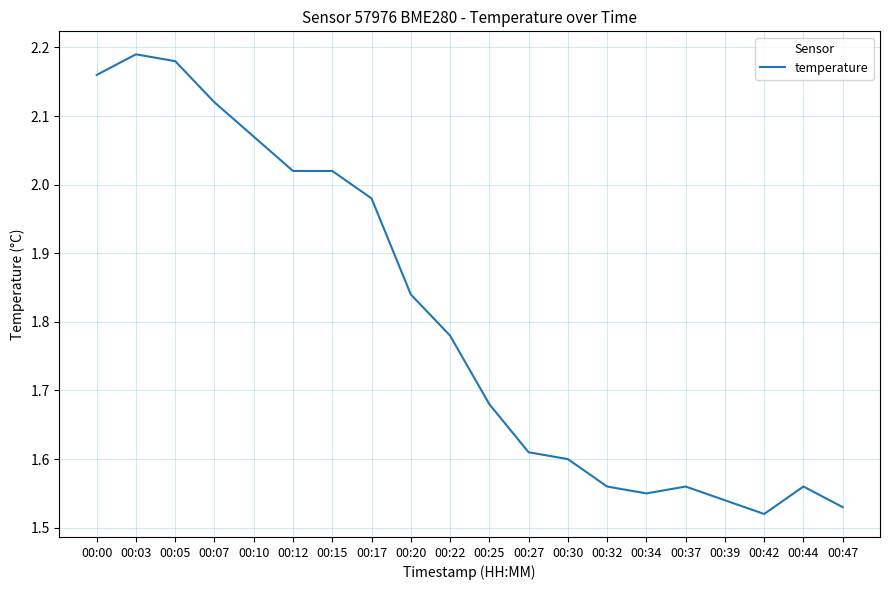

Approximately how many times larger is the value at 00:39 compared to 00:27?

1.0